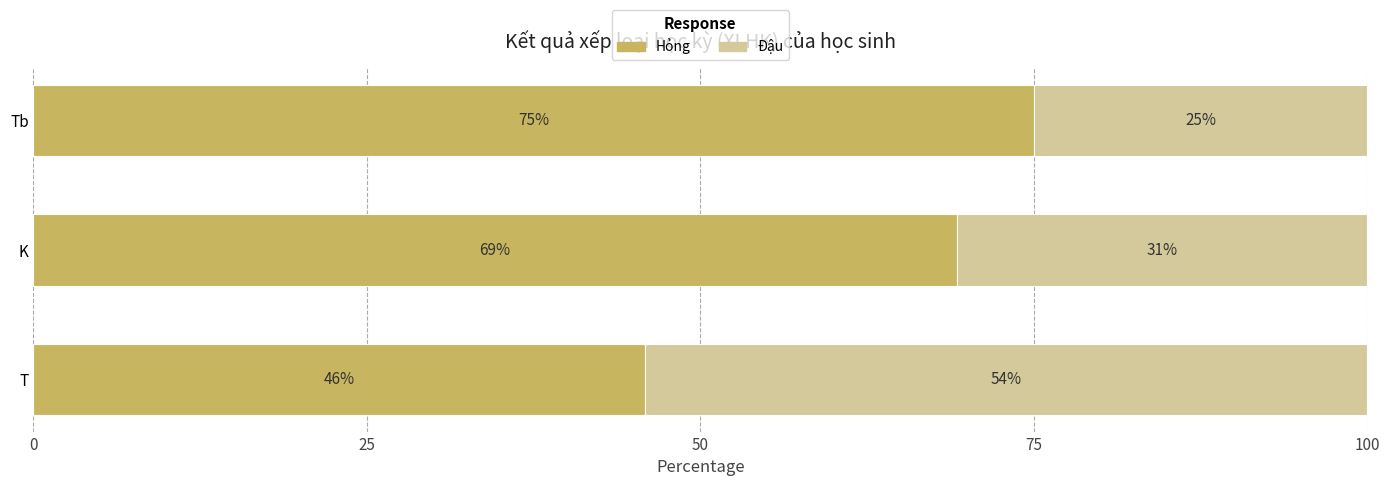

Rank the categories by Hỏng value from highest to lowest.

Tb, K, T